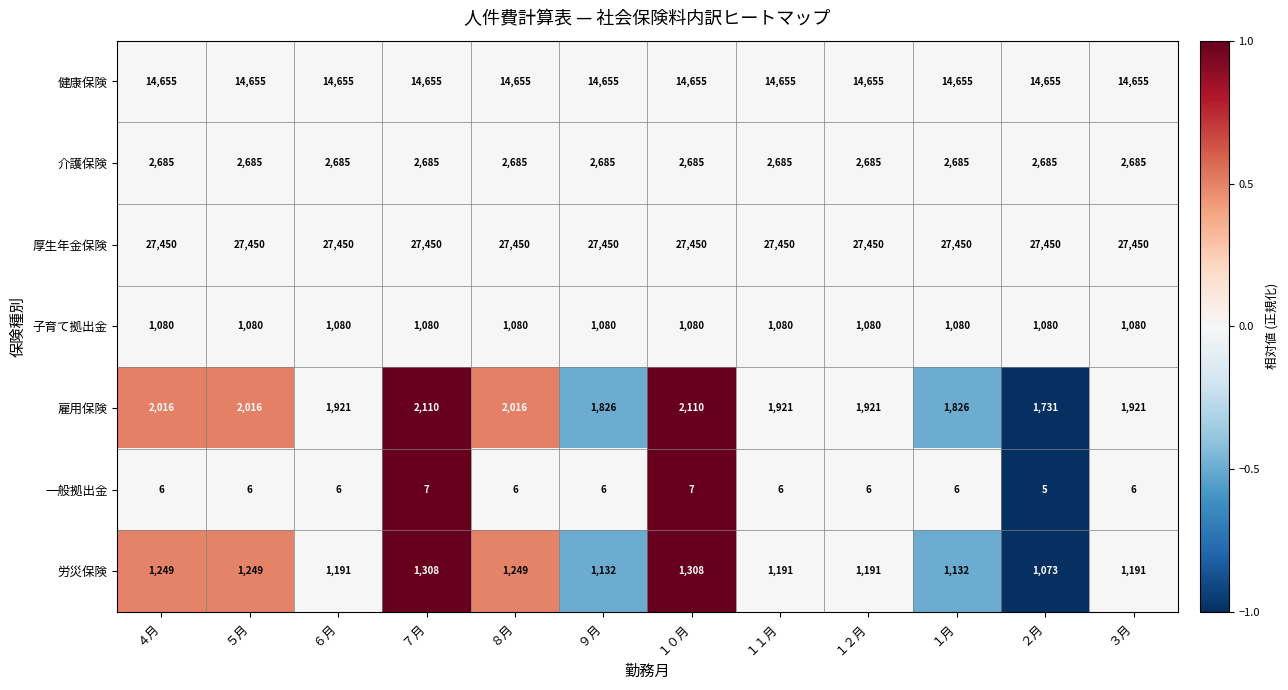

Which label corresponds to the smallest value in the chart?

２月